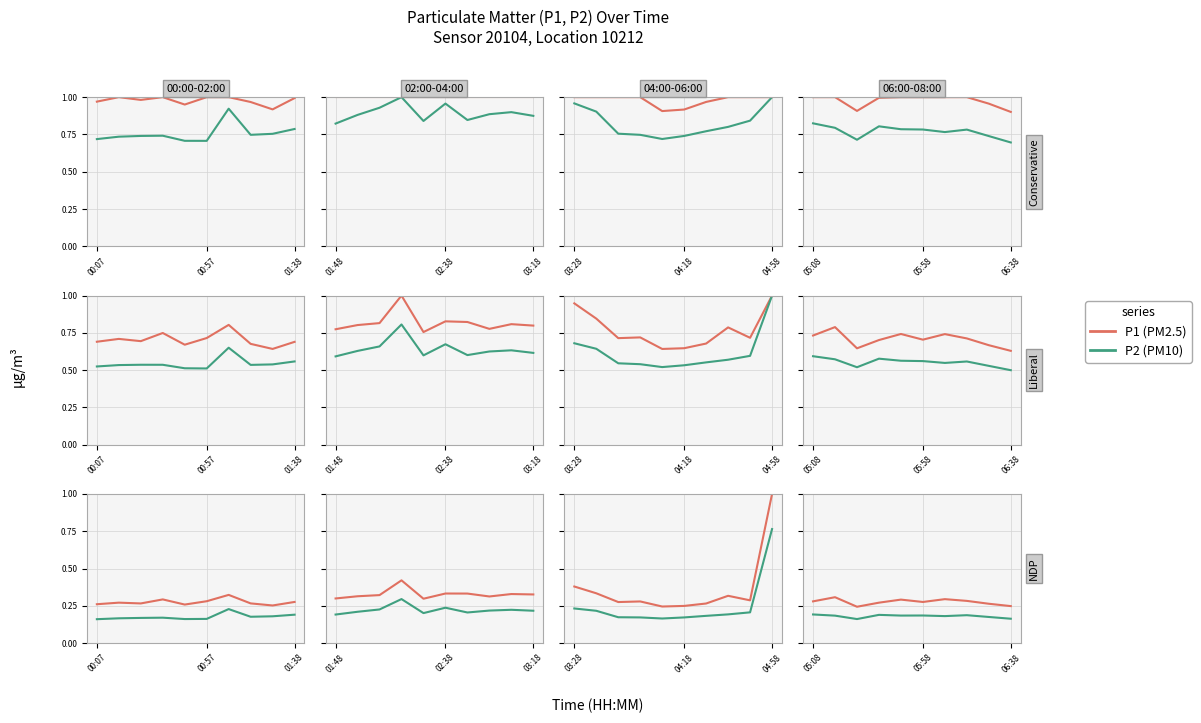

List the series in order of their peak value, highest first.

P1 (PM2.5), P2 (PM10)